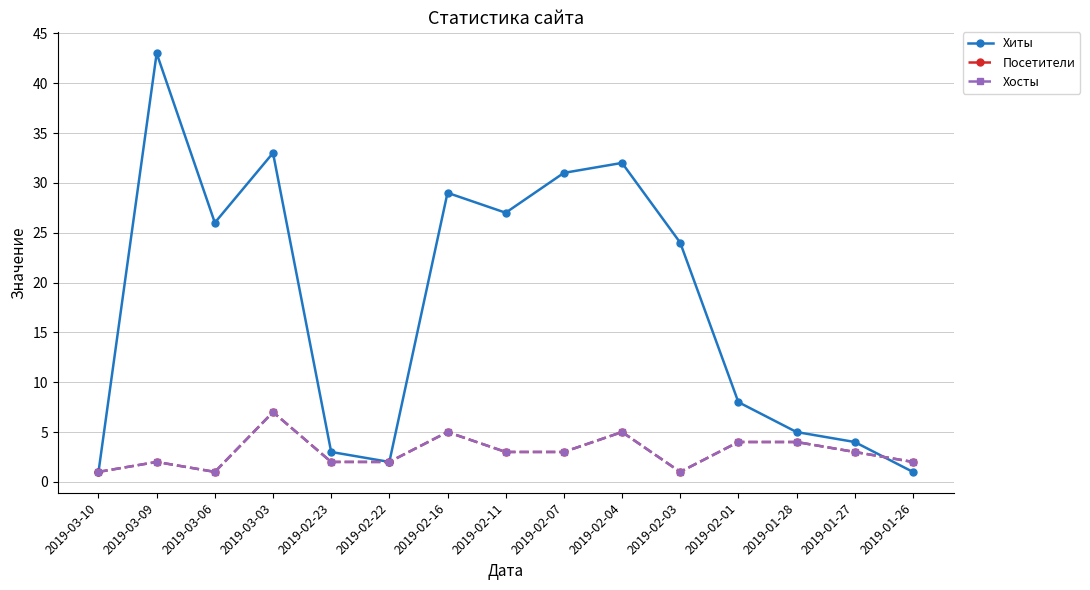

Where is Хосты nearest to the value 4?

2019-02-01